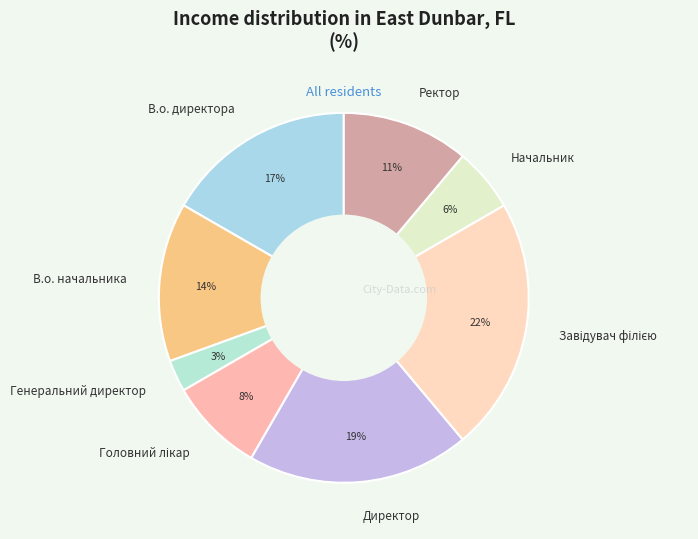

Count the number of slices in the pie.

8